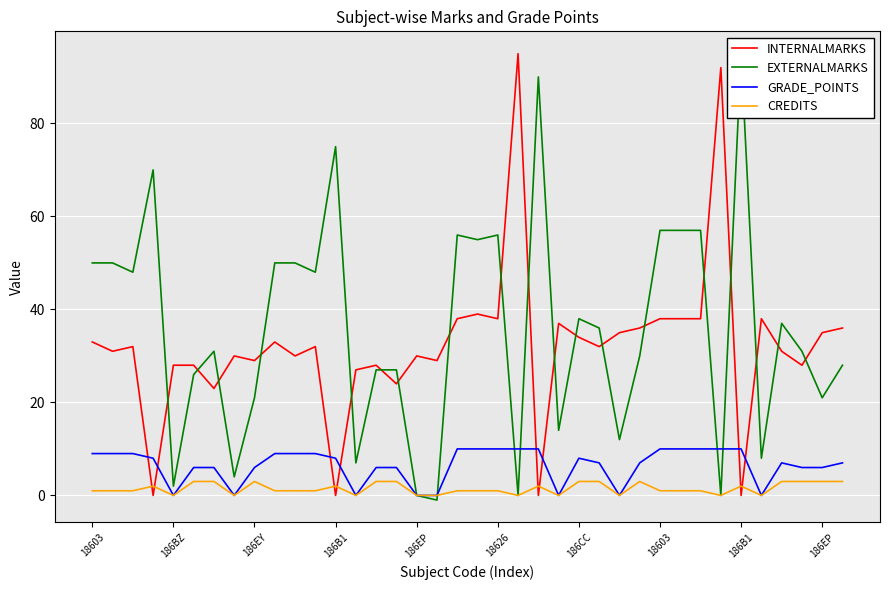

What is the label of the 16th point from the left?

15